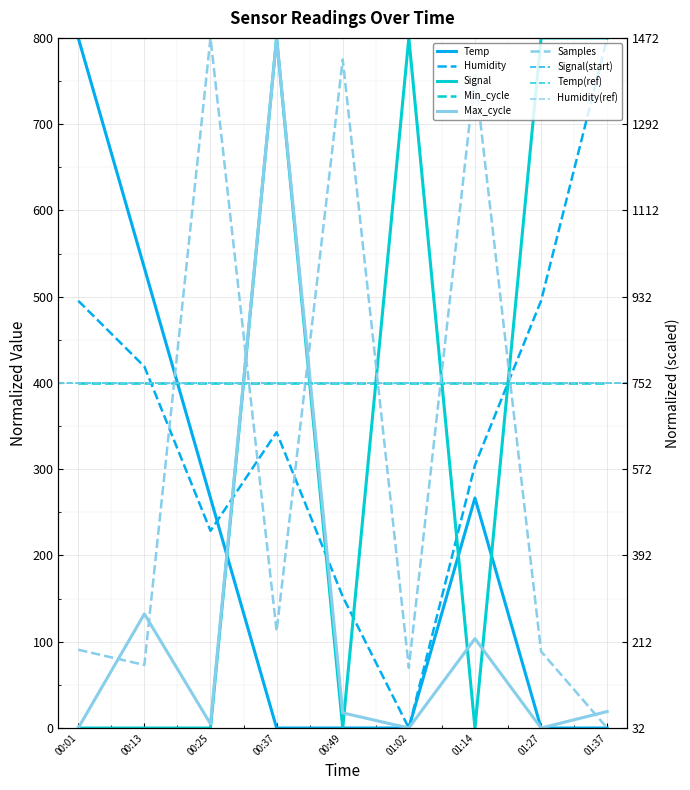

How many times do Signal and Humidity cross each other?

5